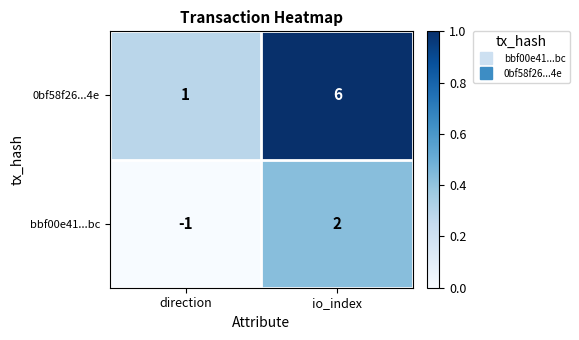

Which series changed the most between direction and io_index?

0bf58f26...4e